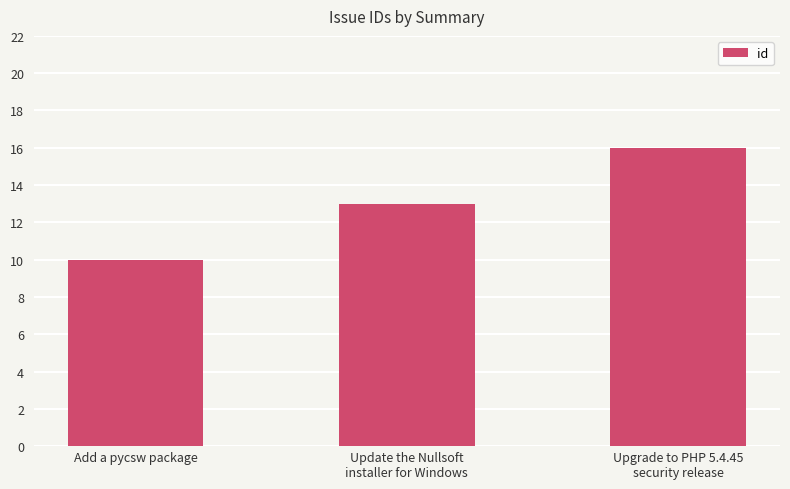

The value at Update the Nullsoft
installer for Windows is 13. True or false?

True